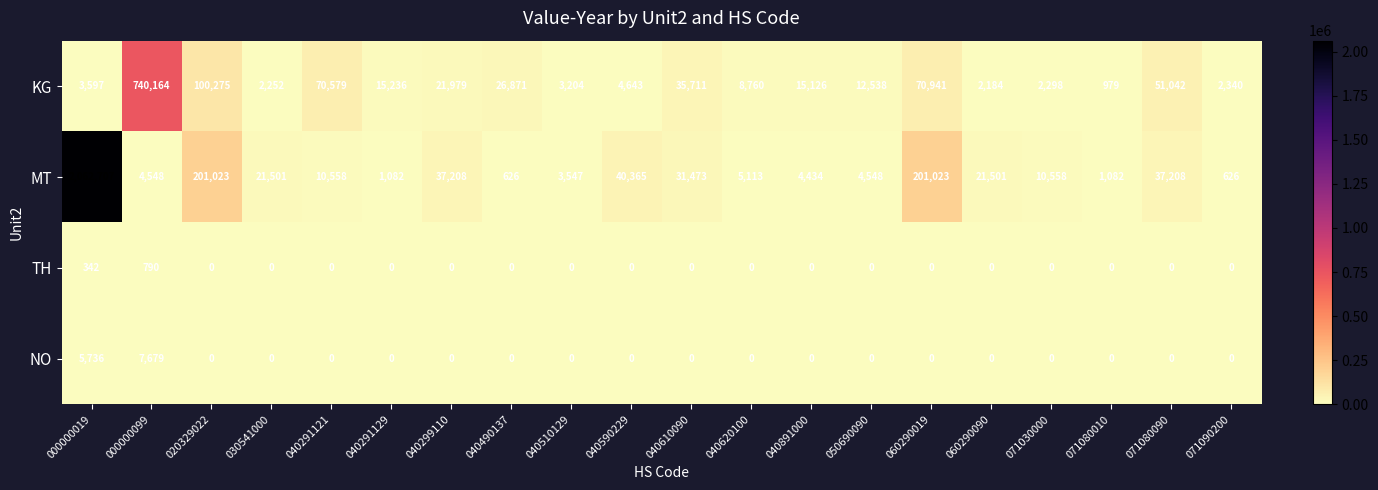

At which label is KG closest to 370571?

020329022